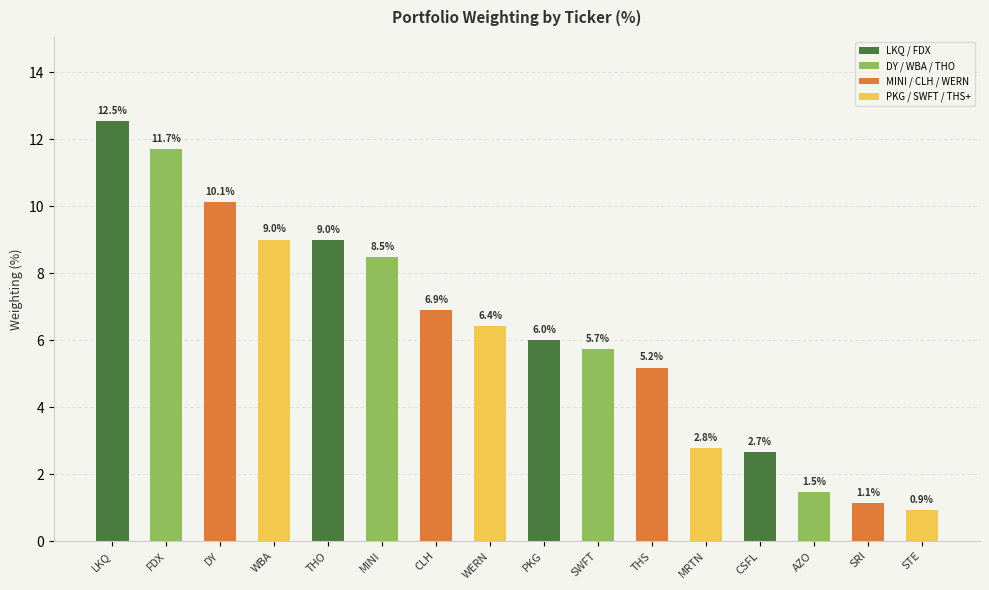

What is the sum of the values at FDX and SRI?

12.8